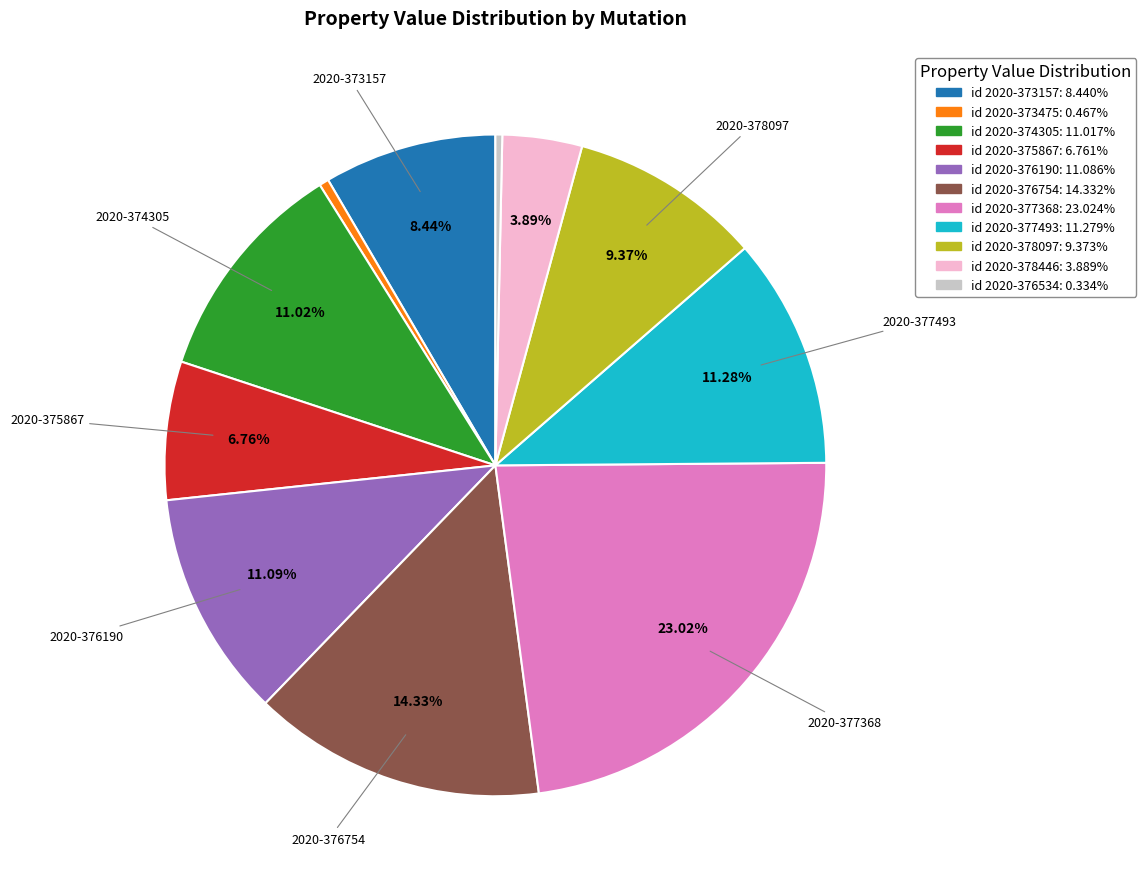

Is there a majority slice in this chart?

No